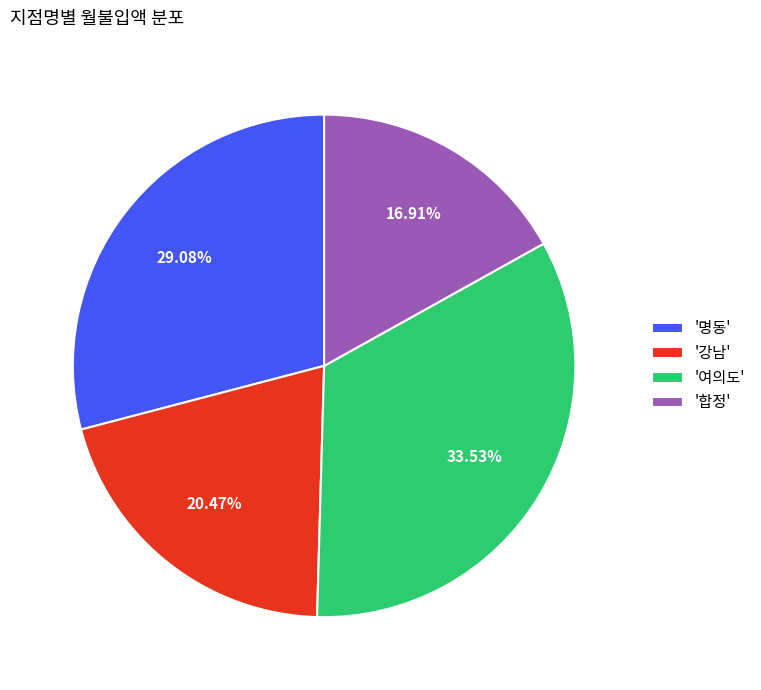

Is there a majority slice in this chart?

No